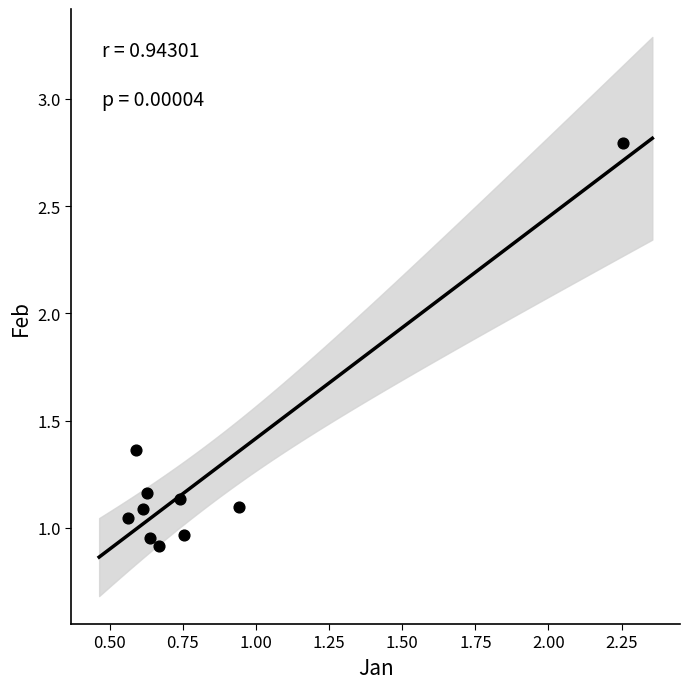

What is the average X value?

0.8